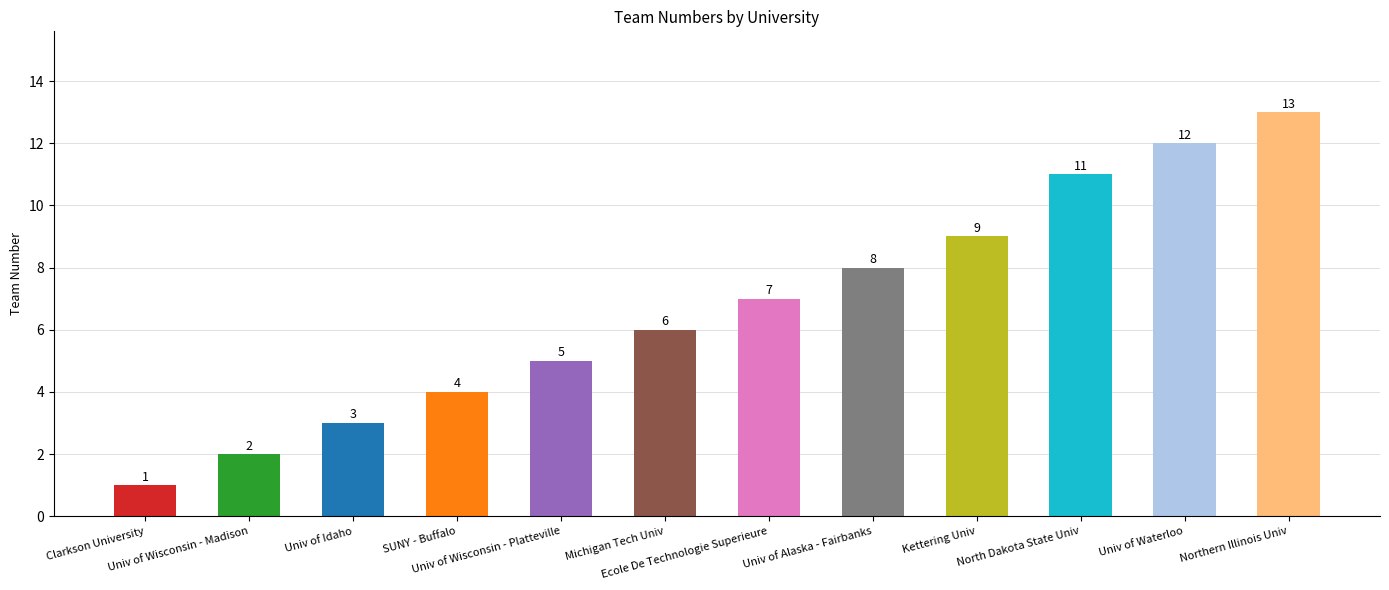

Reading right to left, transcribe all the data shown in this chart.

13	12	11	9	8	7	6	5	4	3	2	1